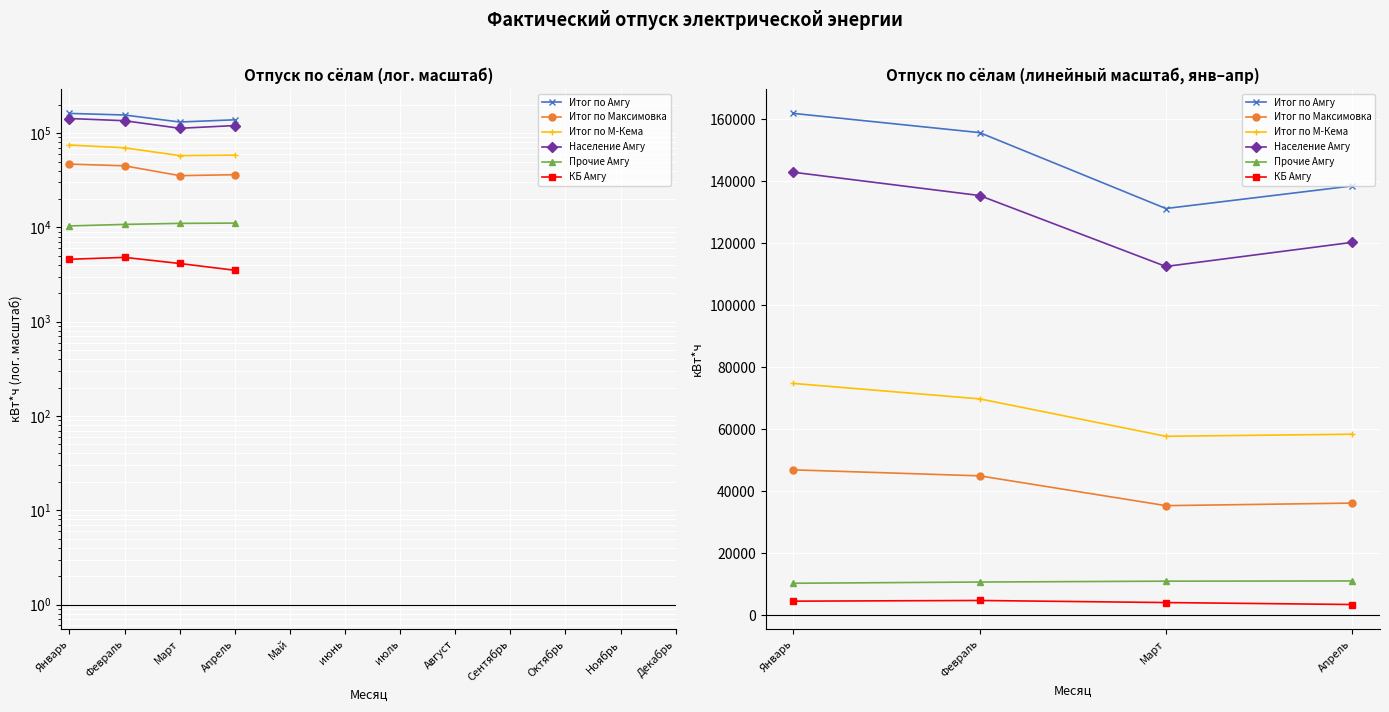

Which has a higher value, Январь or Апрель?

Январь